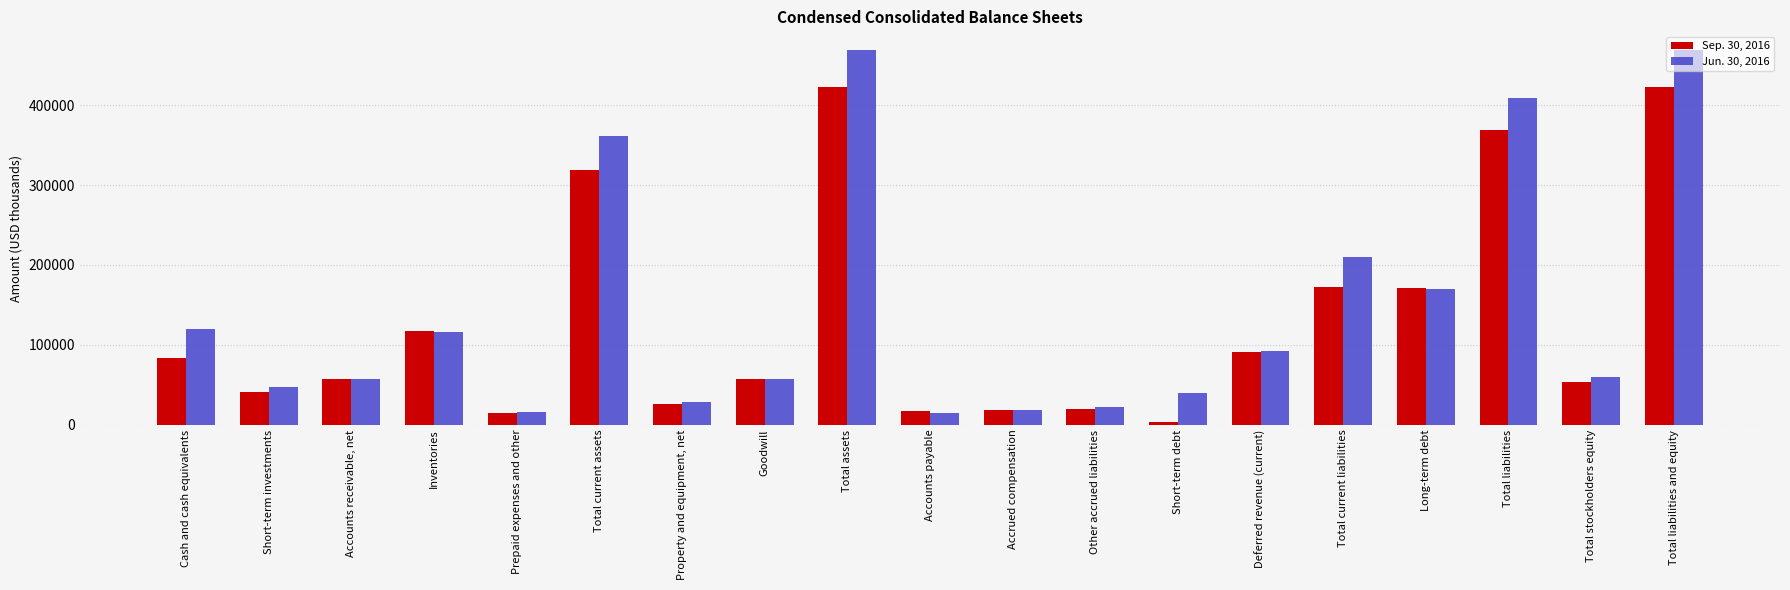

What is the value of the Sep. 30, 2016 bar at the 19th from the left?

422733